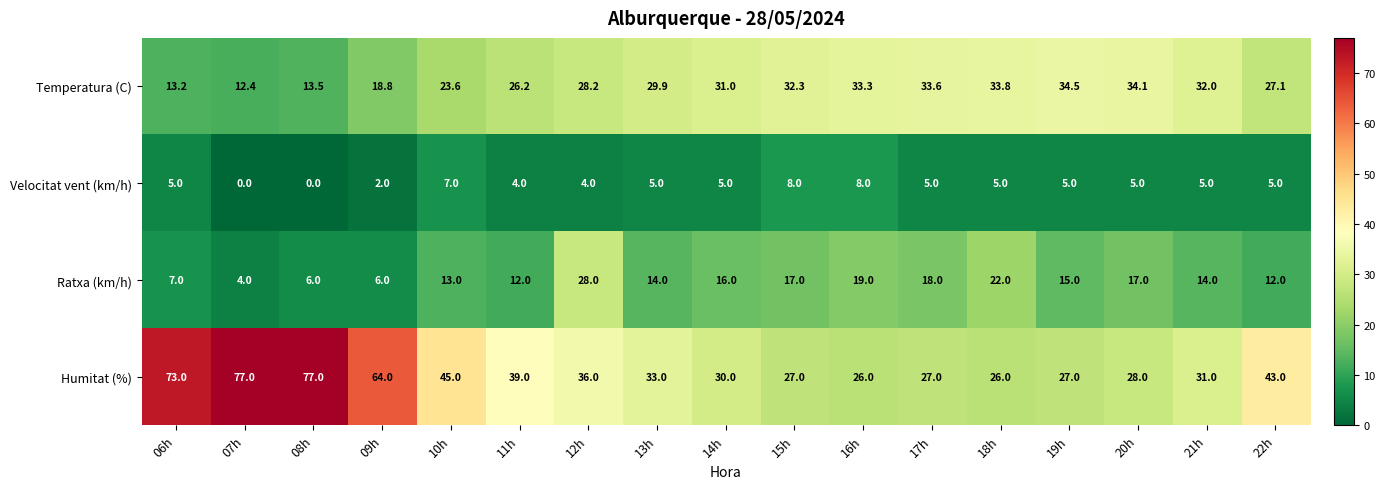

What is the difference between the maximum and minimum values in the Velocitat vent (km/h) series?

8.0